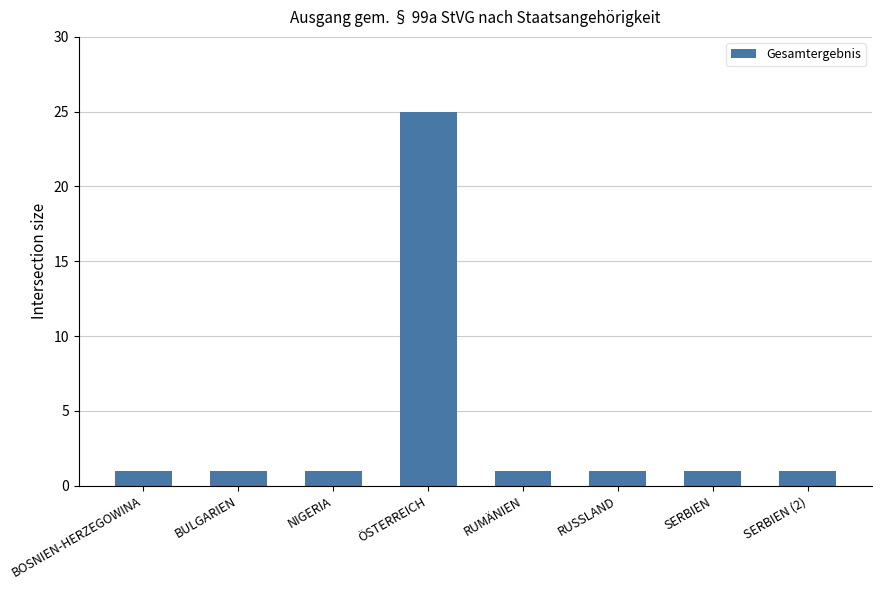

Are the bars grouped side by side (vs. stacked)?

No